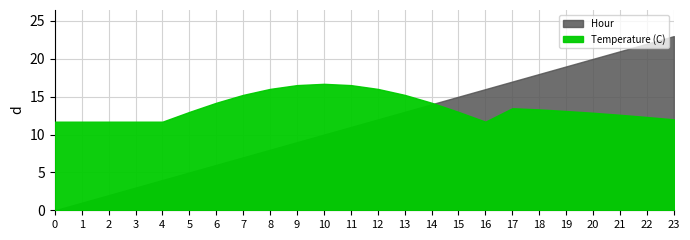

How many distinct data groups are displayed?

2